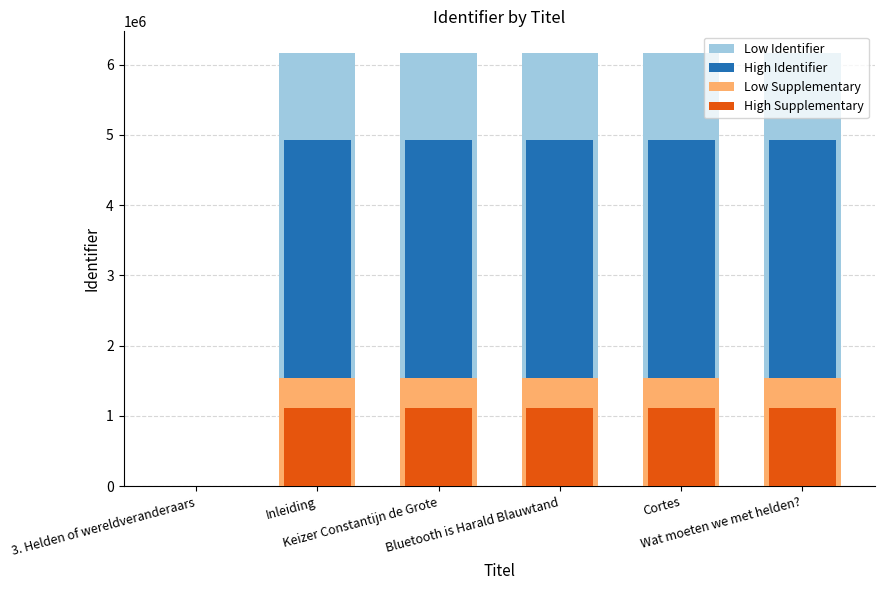

What is the difference between the second highest and second lowest values in the High Supplementary series?

1